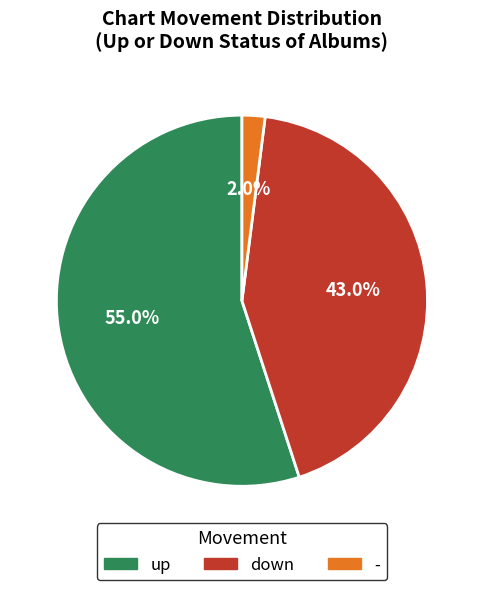

Approximately how many times larger is the value at down compared to -?

21.5